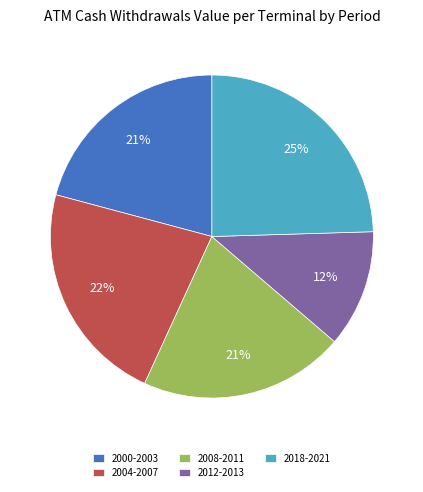

Combined, do 2018-2021 and 2000-2003 account for over 50%?

No